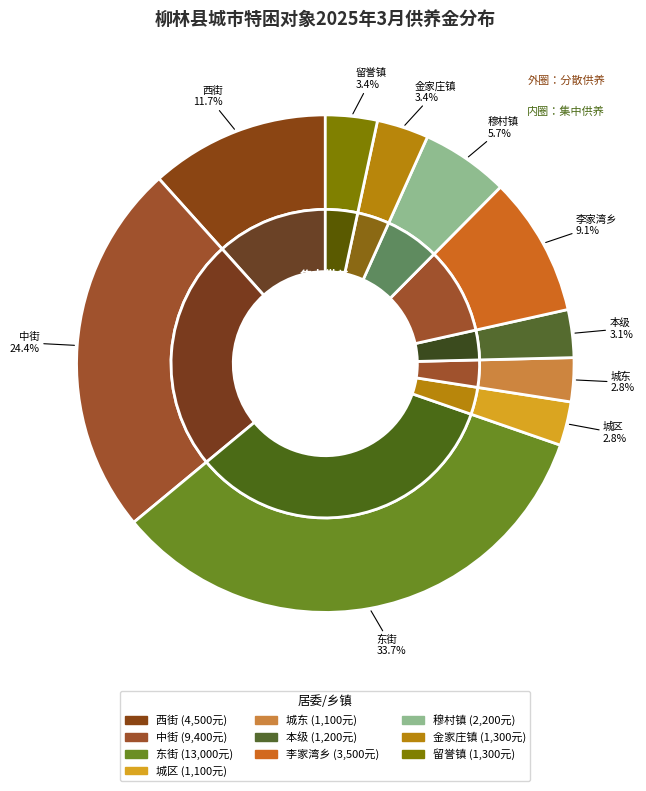

Between 城东 and 东街, which is larger?

东街